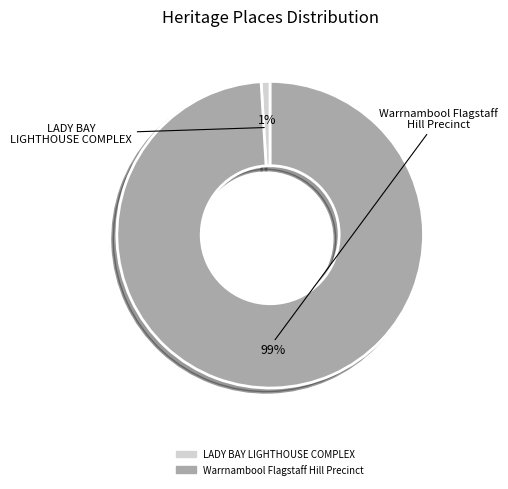

Rank the categories by value from highest to lowest.

Warrnambool Flagstaff Hill Precinct, LADY BAY LIGHTHOUSE COMPLEX